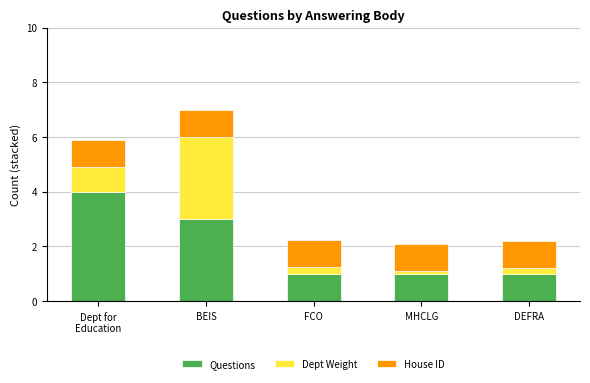

At which category is the sum across all series the highest?

BEIS